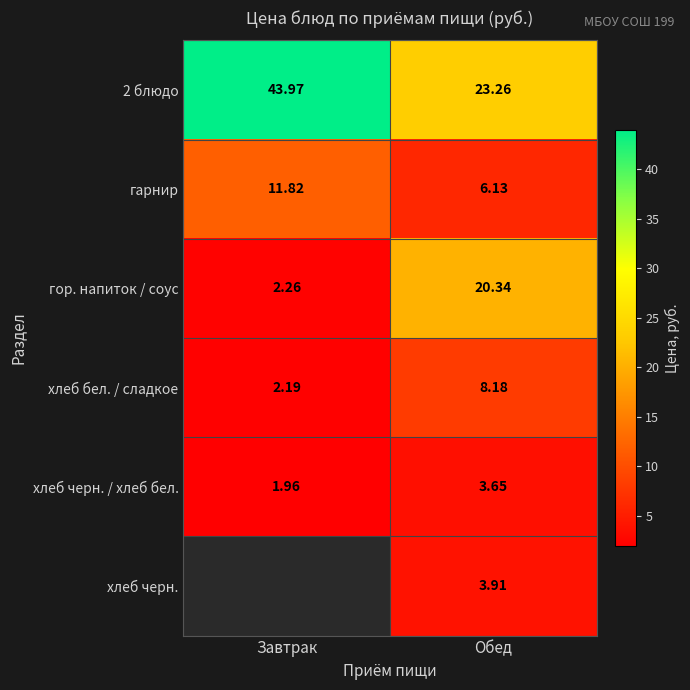

At which label is 2 блюдо closest to 33?

Обед